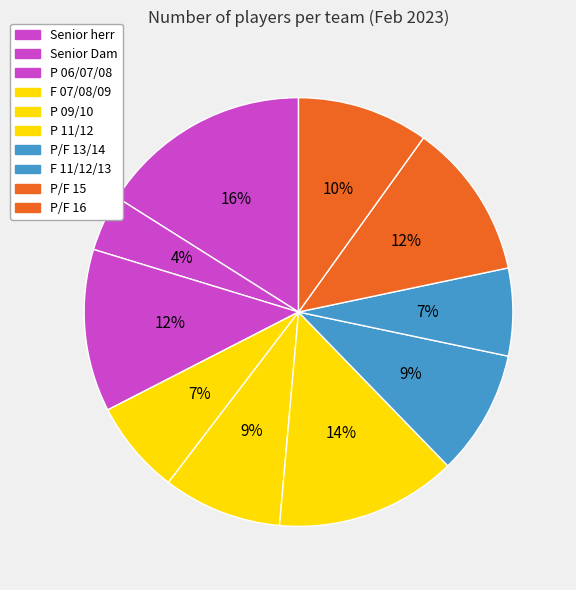

True or false: P 11/12 accounts for 22% of the total.

False